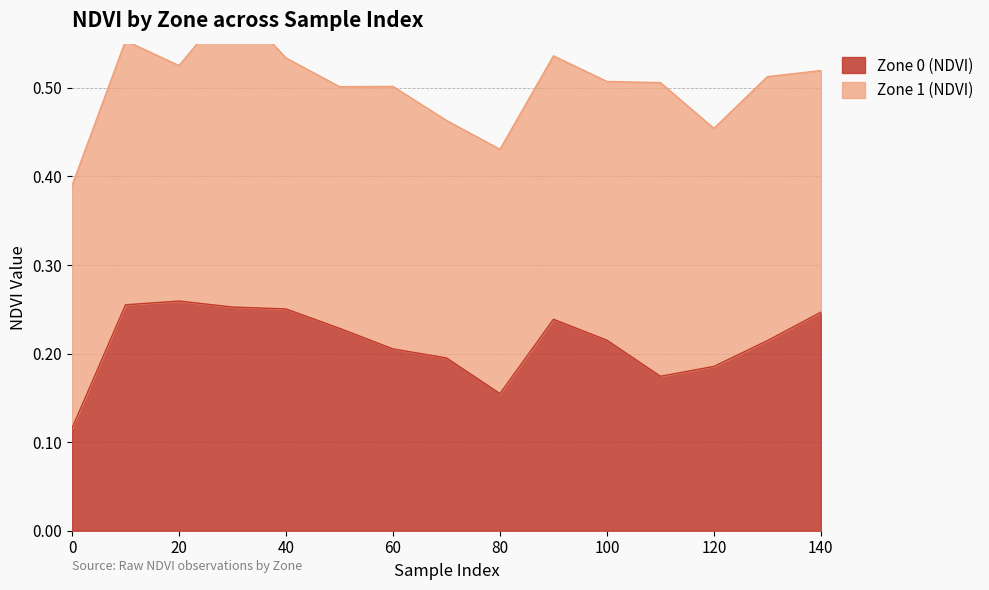

Reading right to left, what are all the values shown in this chart?

0.2	0.2	0.2	0.2	0.2	0.2	0.2	0.2	0.2	0.2	0.3	0.3	0.3	0.3	0.1